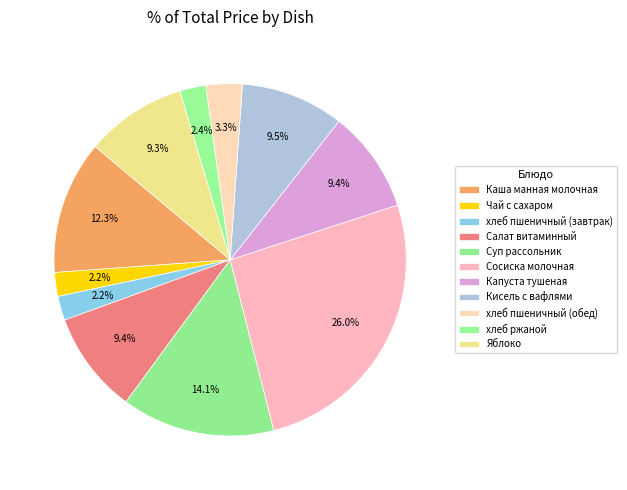

How many slices are in this pie chart?

11